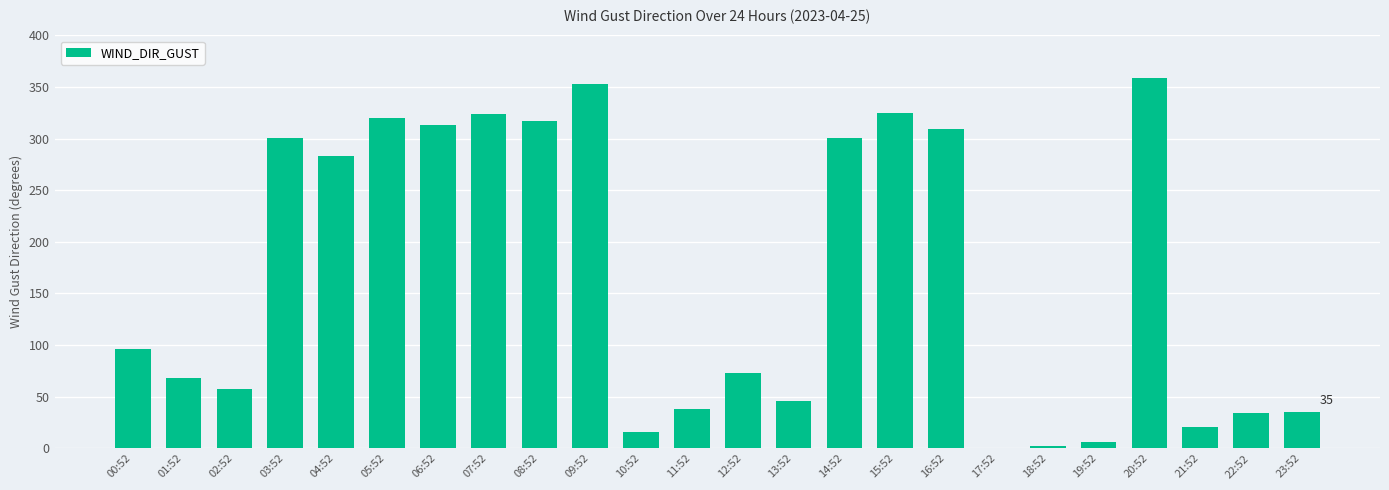

What is the approximate value at 16:52, to the nearest 10?

310